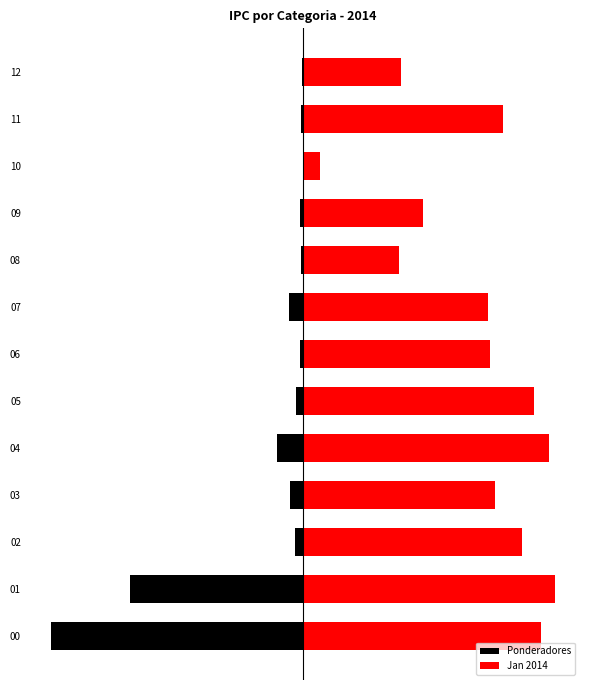

Is it true that Ponderadores equals -3.6 at 3?

False